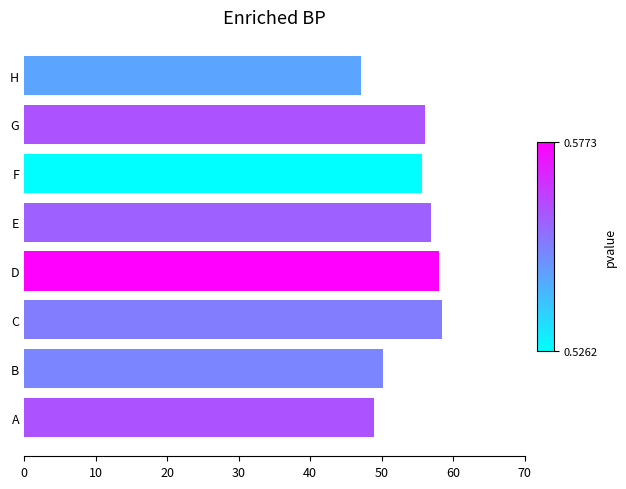

Reading bottom to top, list all the values displayed in this chart.

A=48.9	B=50.1	C=58.5	D=58.0	E=56.9	F=55.6	G=56.0	H=47.2